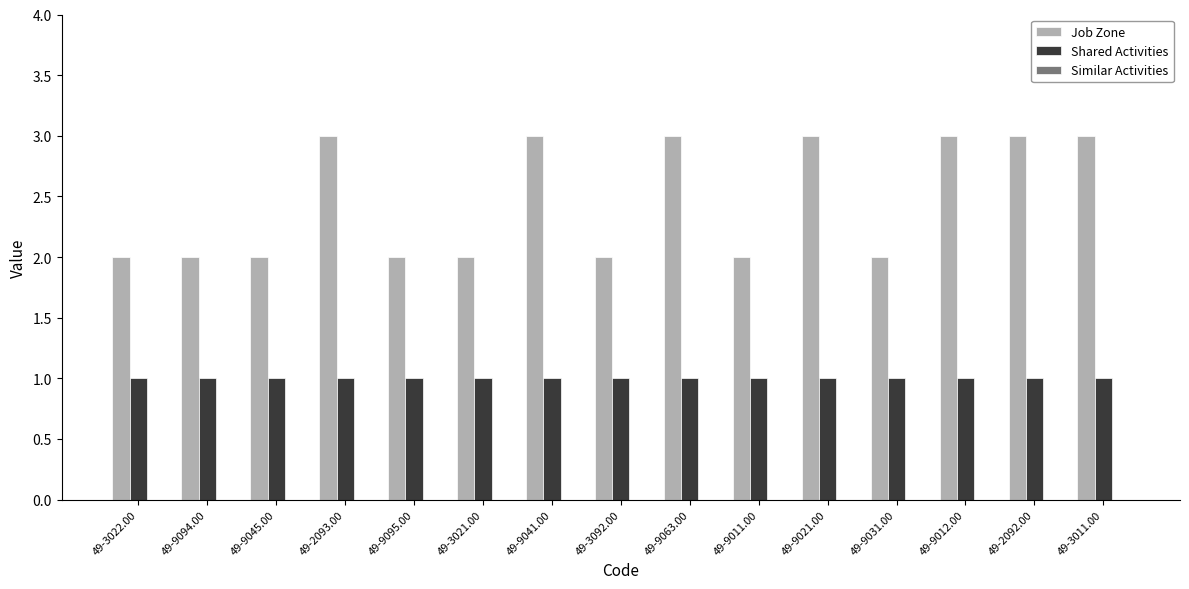

How many bars are there in each group?

2